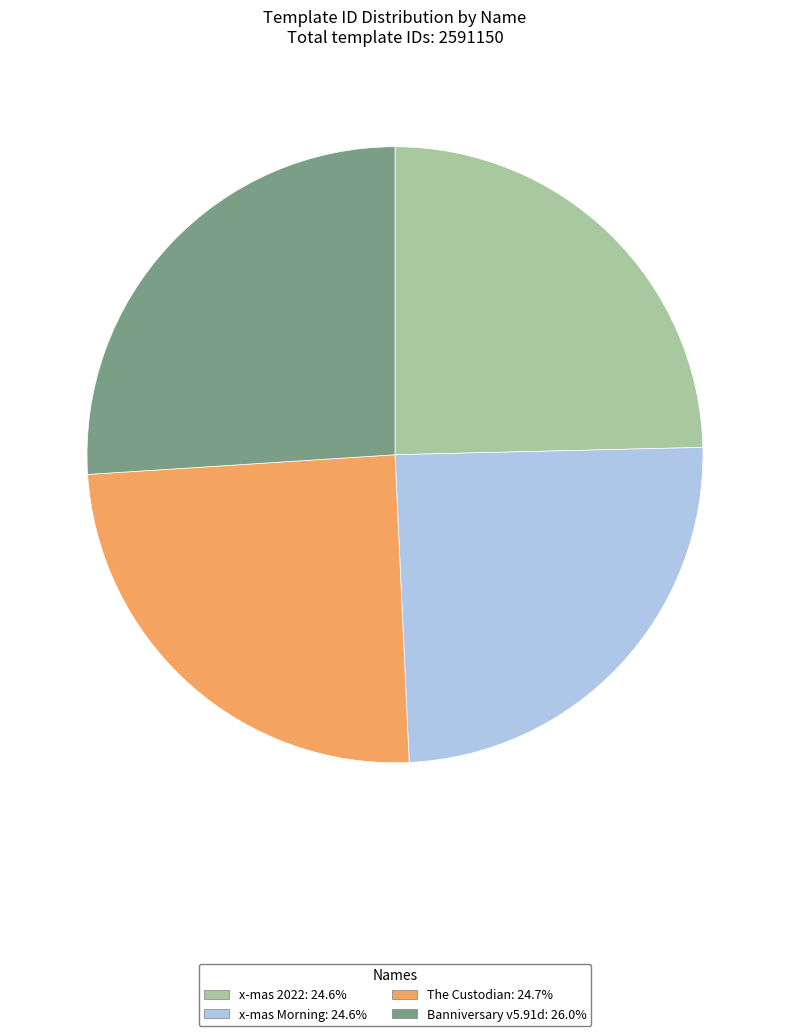

Does The Custodian represent more than half of the total?

No